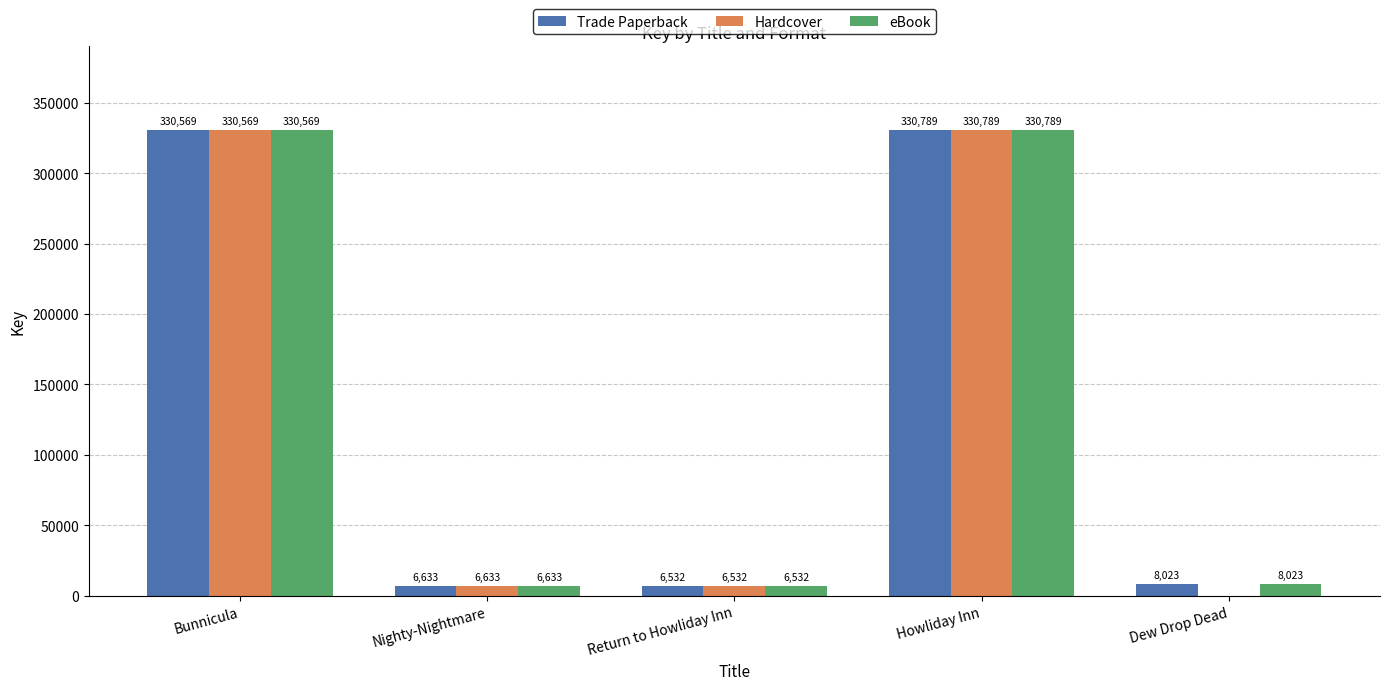

Which series changed the most between Howliday Inn and Dew Drop Dead?

Hardcover